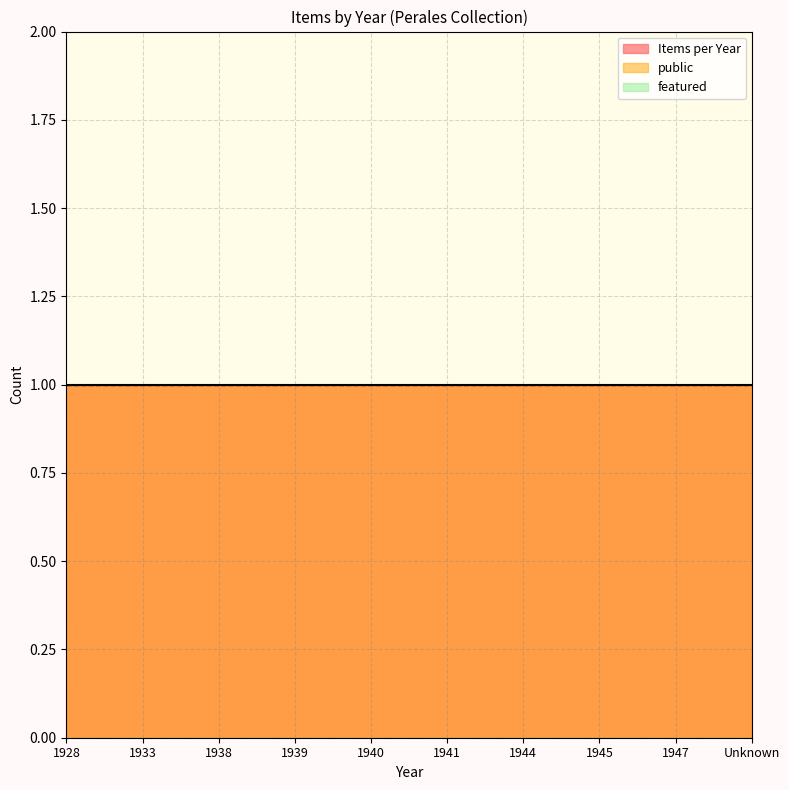

At which label does featured reach its peak?

1928